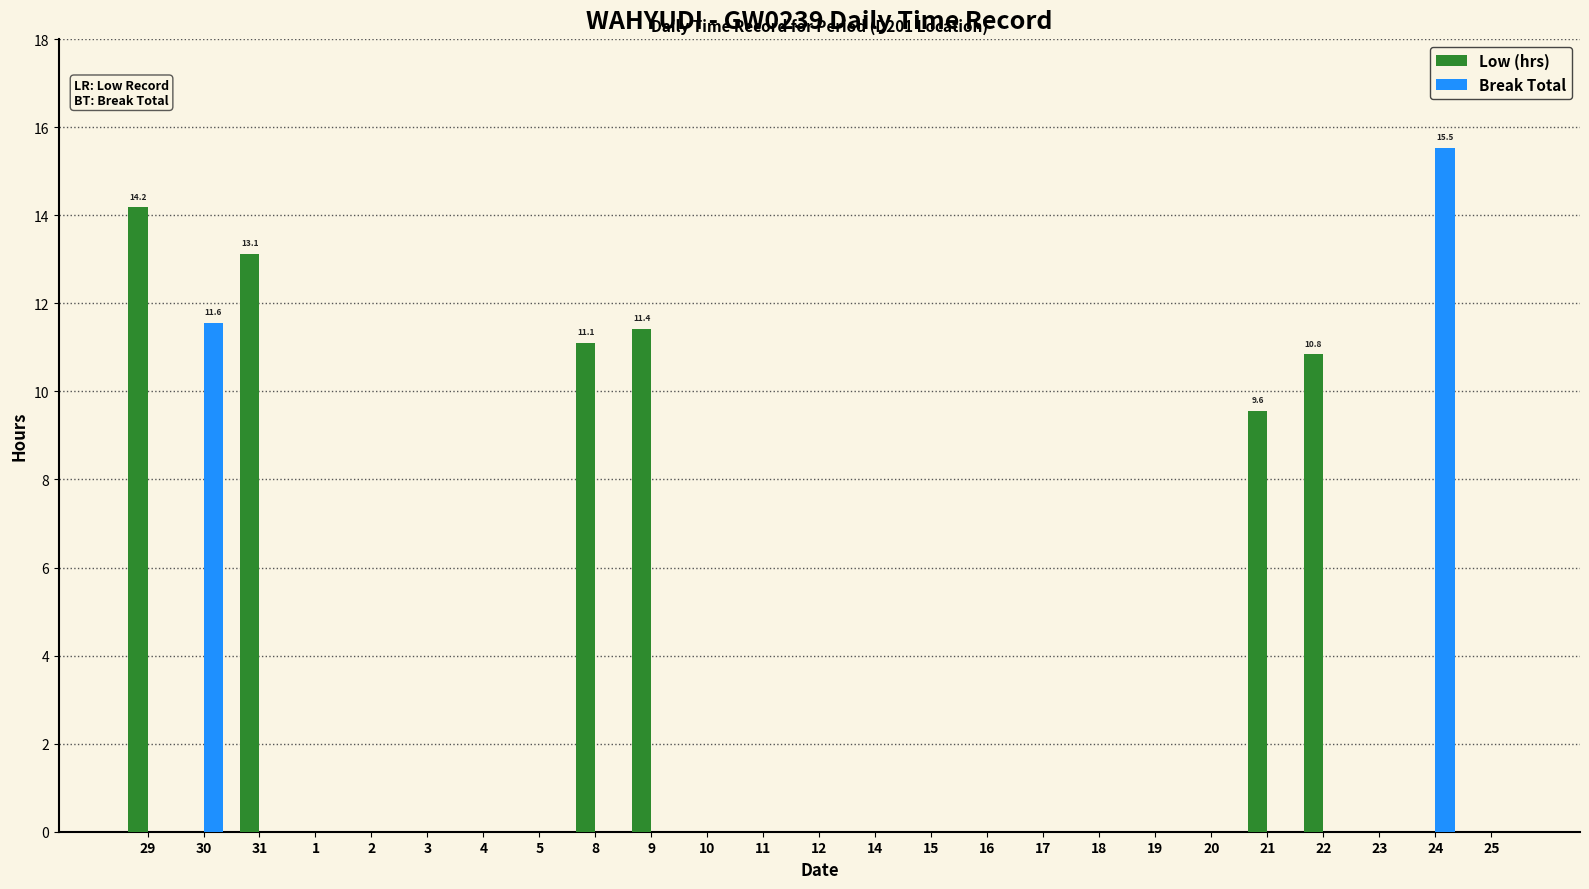

Which category has the highest value in the Break Total series?

24